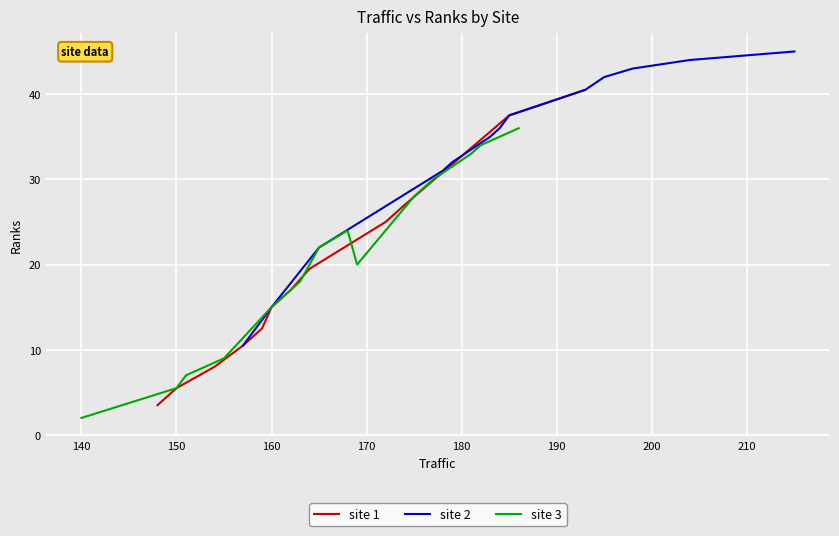

What is the minimum value for site 3?

2.0